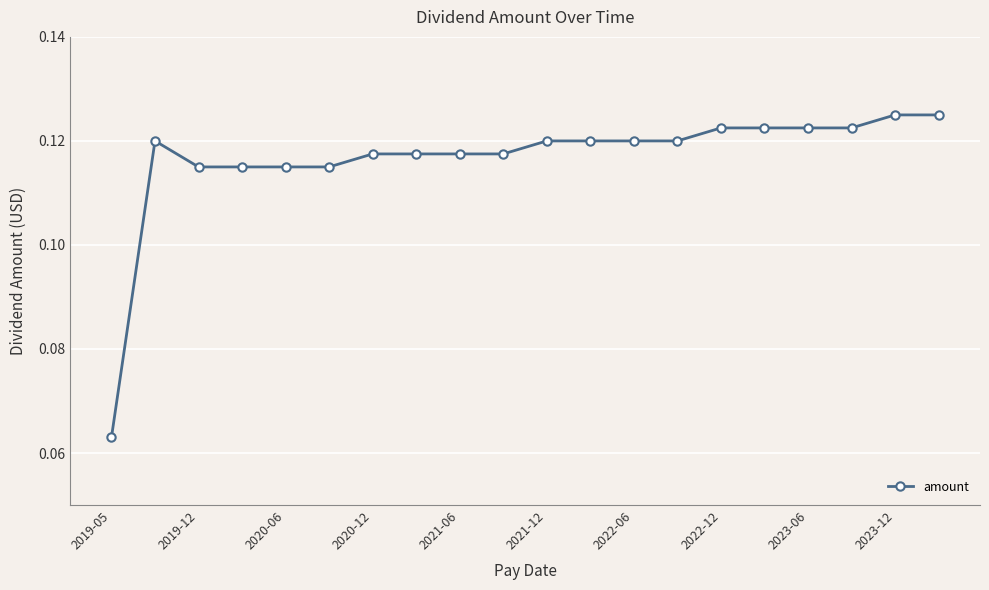

Count the number of categories in the chart.

20